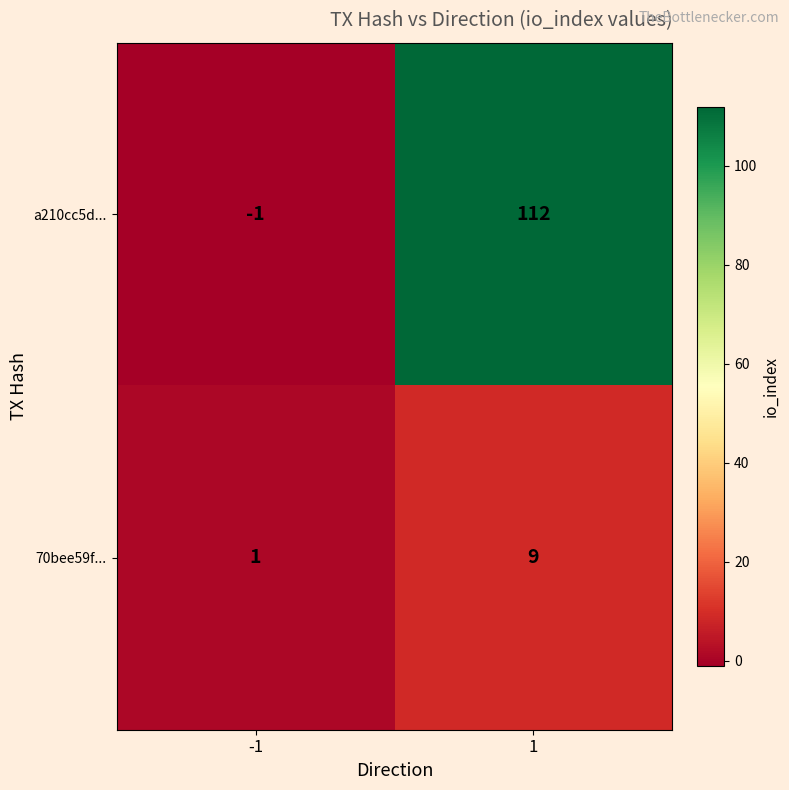

What is the greatest value displayed?

112